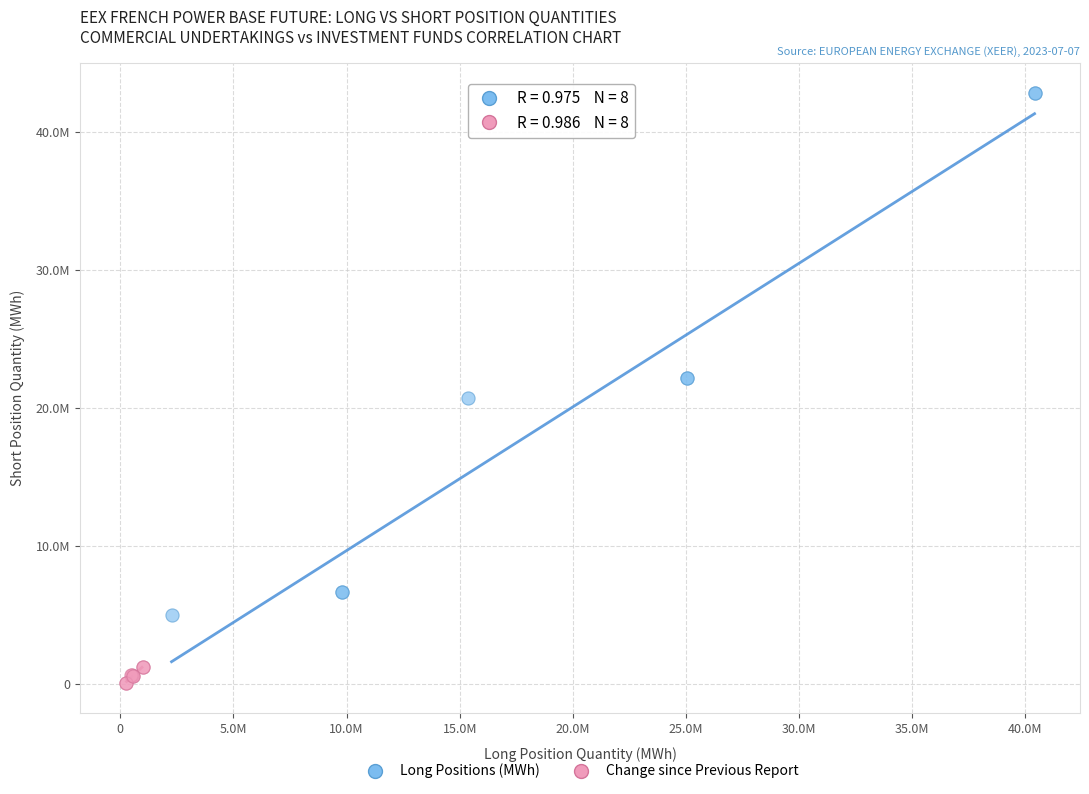

Which series has the widest spread of Y values?

Long Positions (MWh)